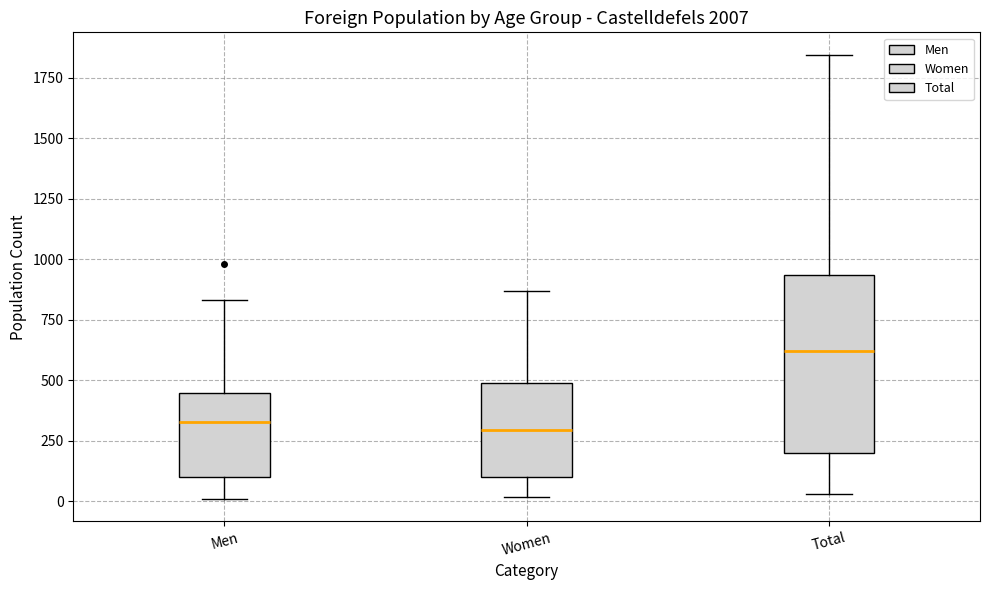

Comparing the boxes themselves (not the whiskers), which one is the tallest?

Total